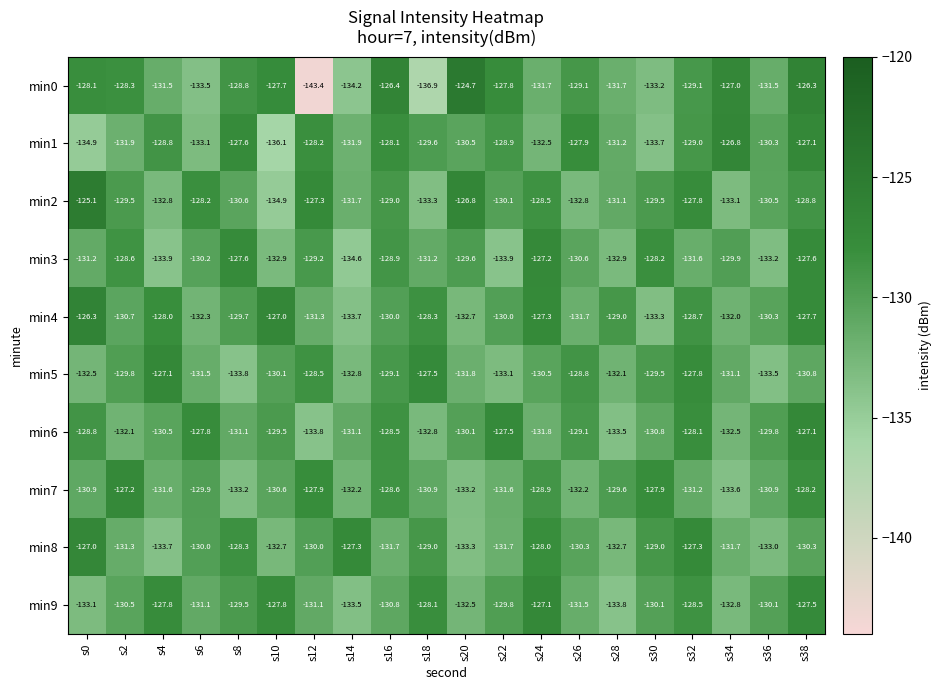

What is the lowest value of the min7 series?

-133.6